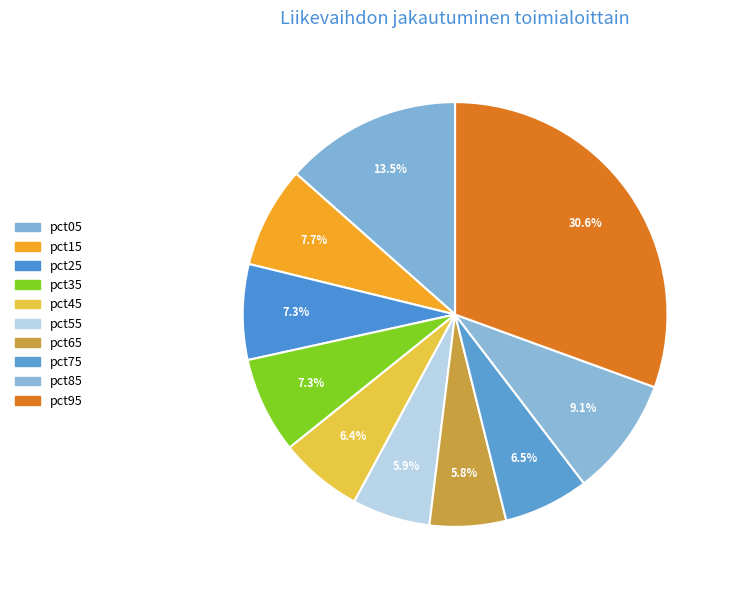

Count the number of slices in the pie.

10